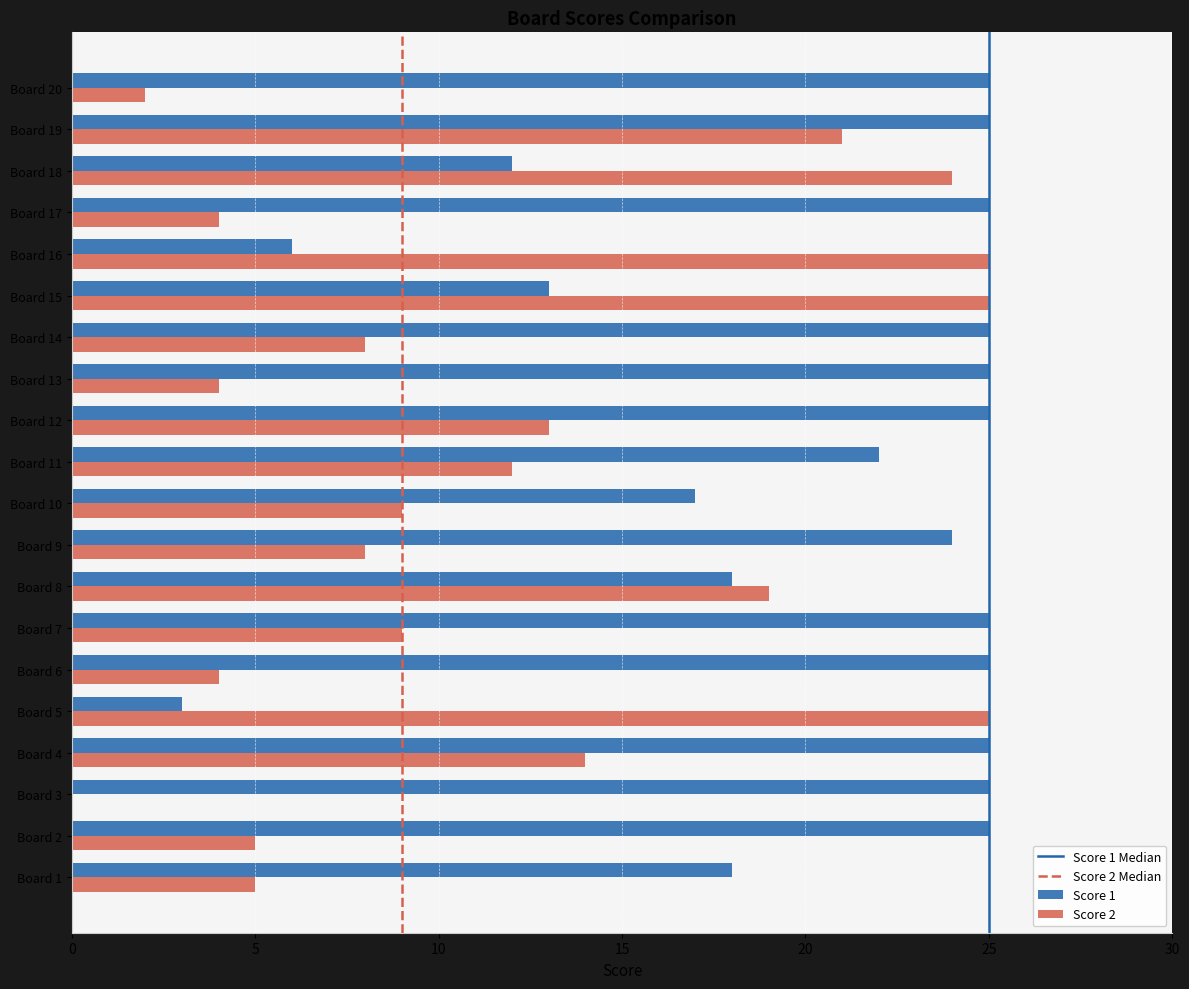

At which category is the sum across all series the highest?

Board 19